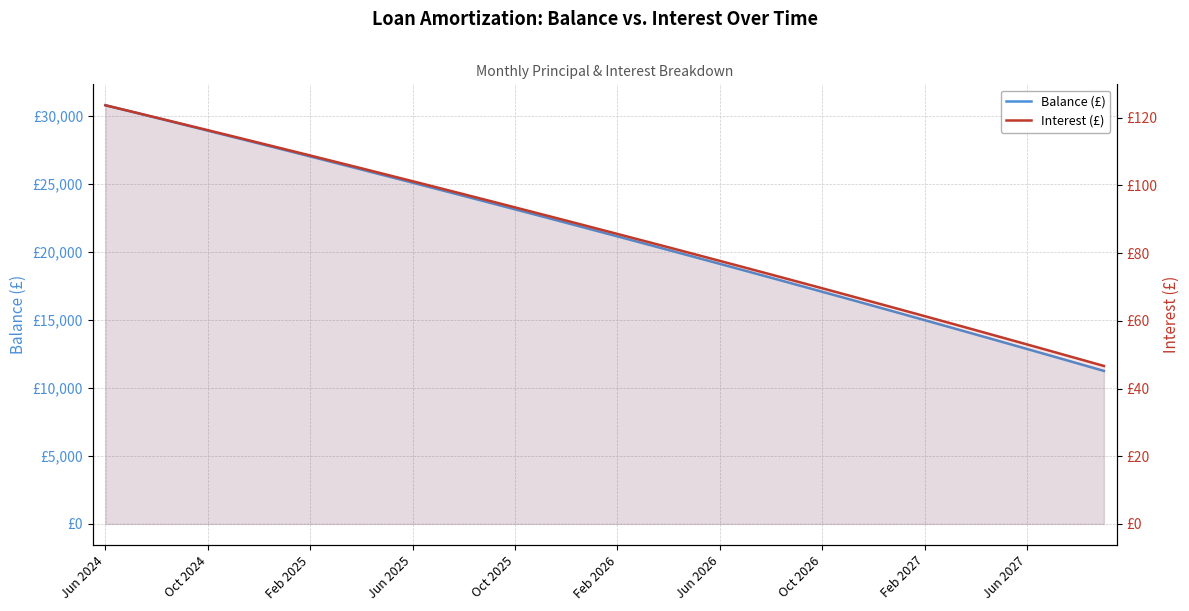

At which category is the sum across all series the highest?

Jun 2024